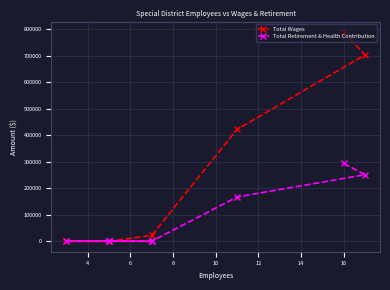

What is the difference between the second highest and second lowest values in the Total Wages series?

704153